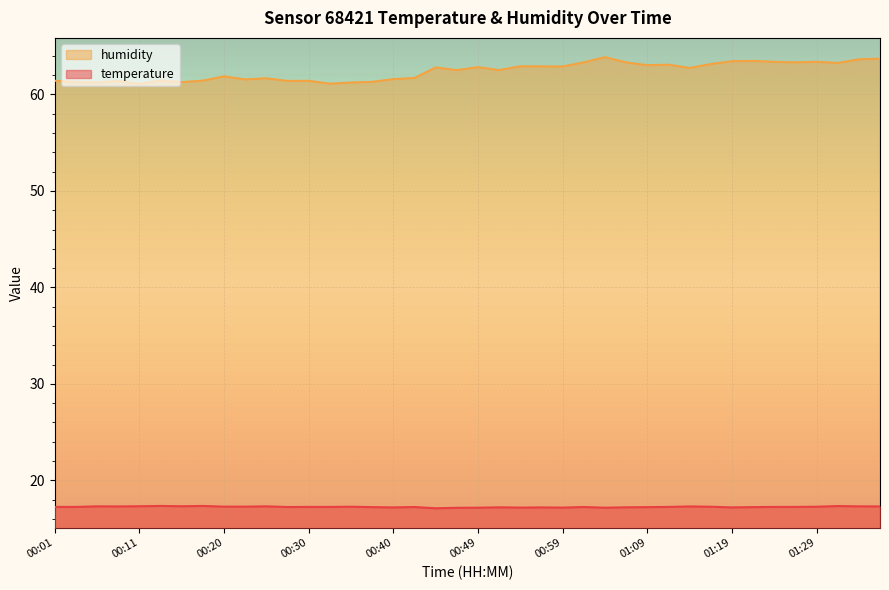

Count the temperature values in the range 17 to 18.

40